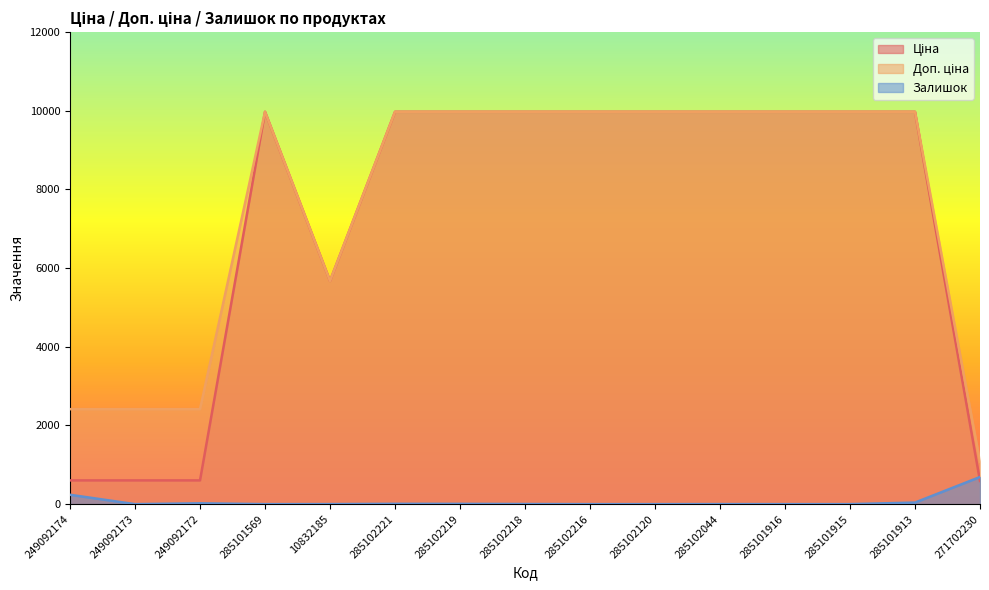

Which series has the widest spread of values?

Ціна